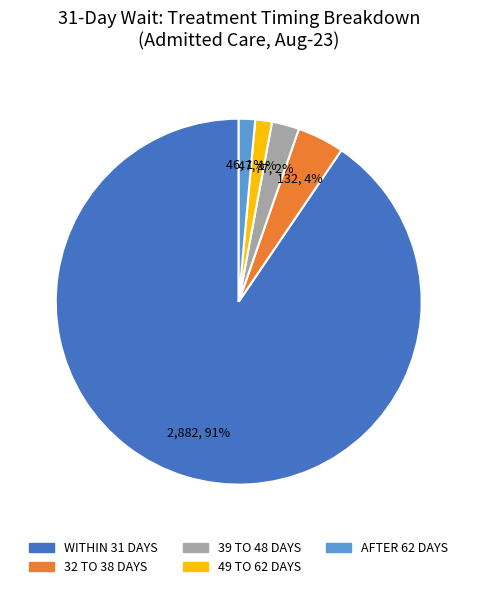

Is there a majority slice in this chart?

Yes